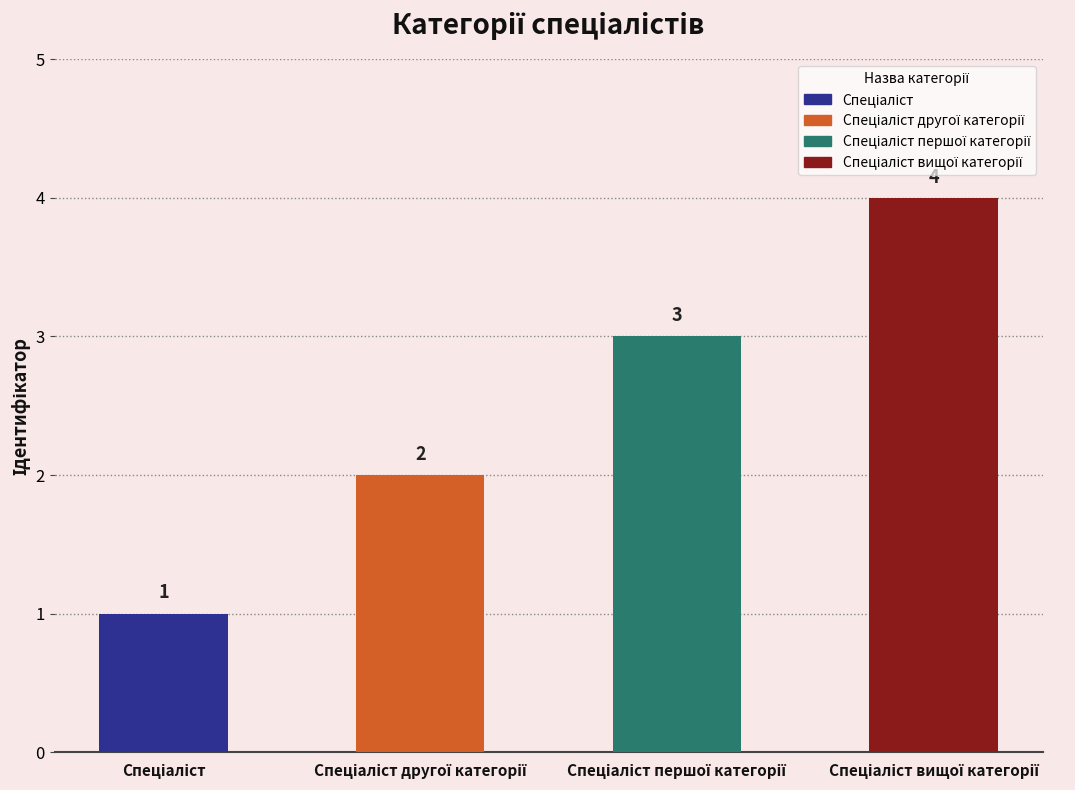

What is the greatest value displayed?

4